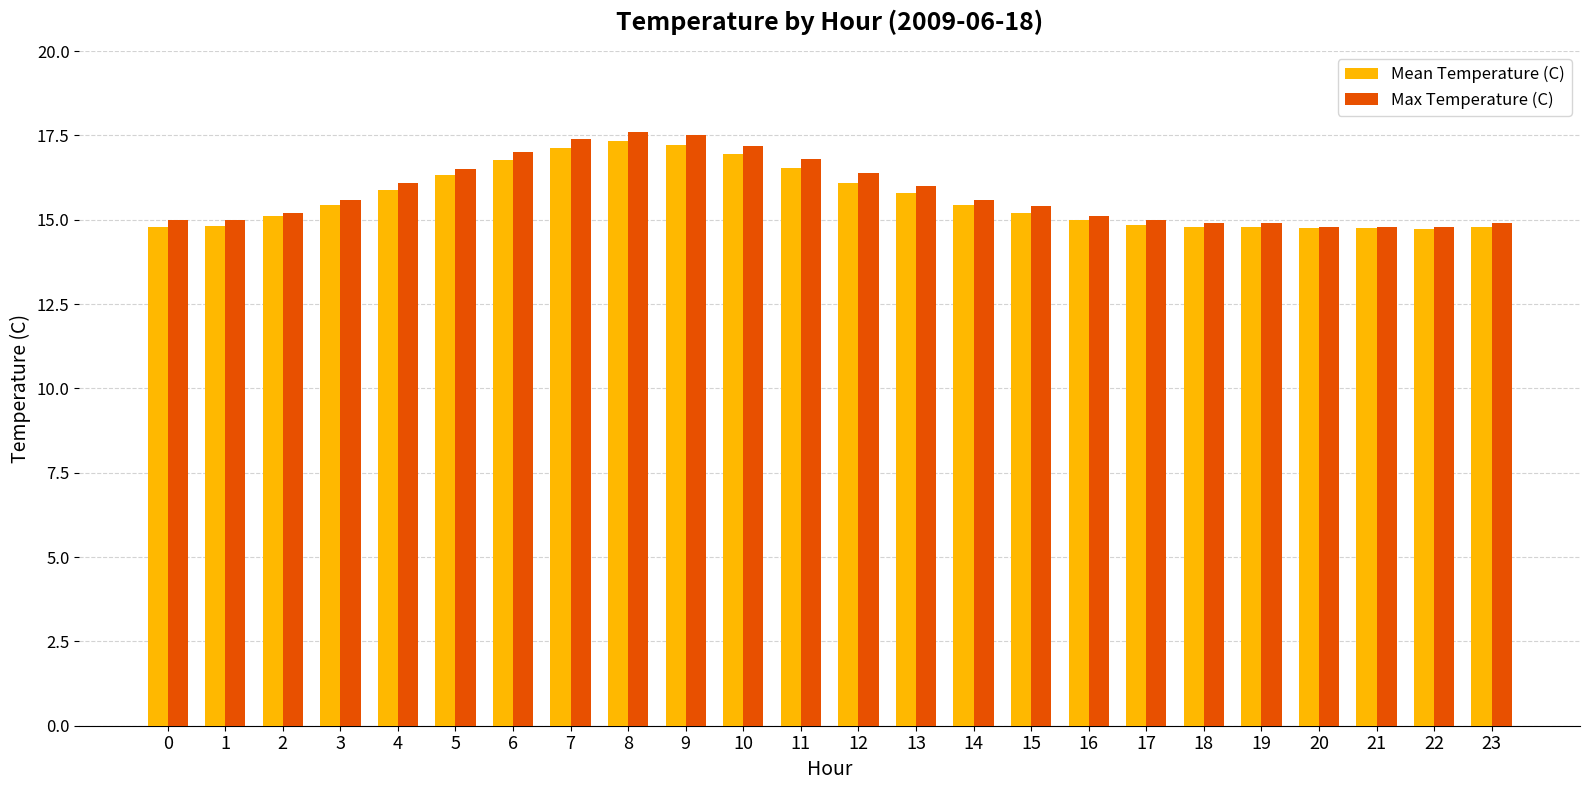

How many bars are there in total?

48